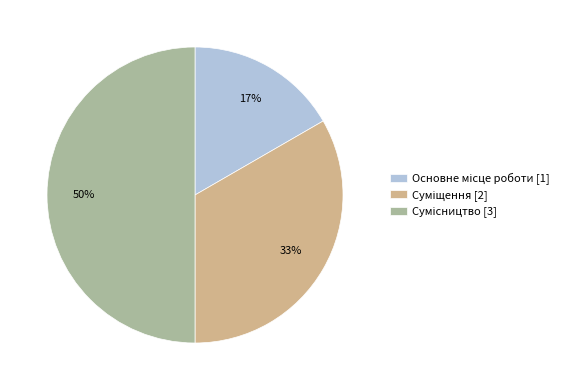

To the nearest percent, what is the average slice percentage?

33%